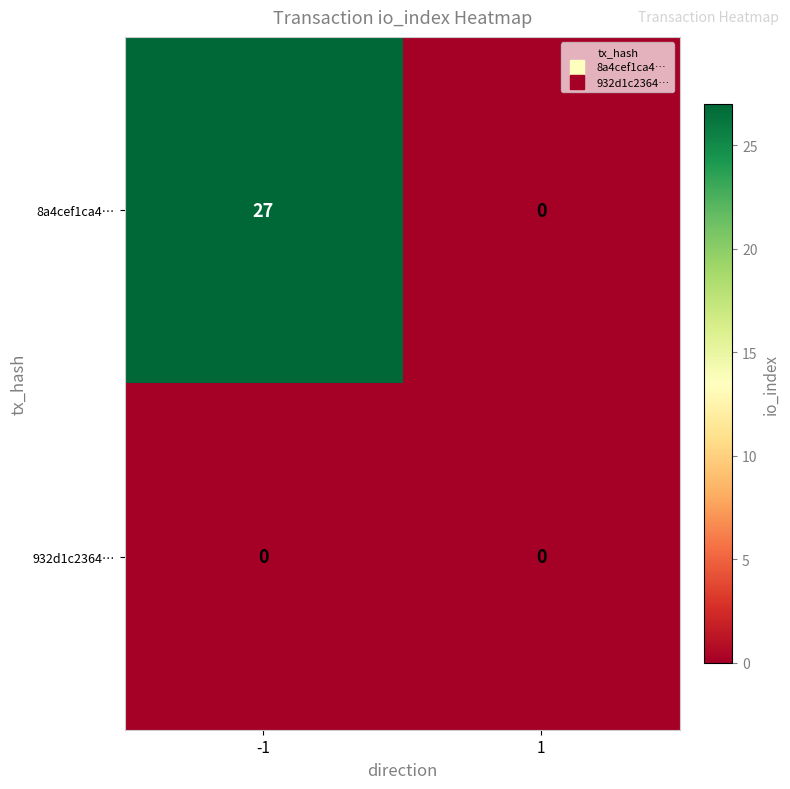

Between -1 and 1, which series saw the biggest shift?

8a4cef1ca4…